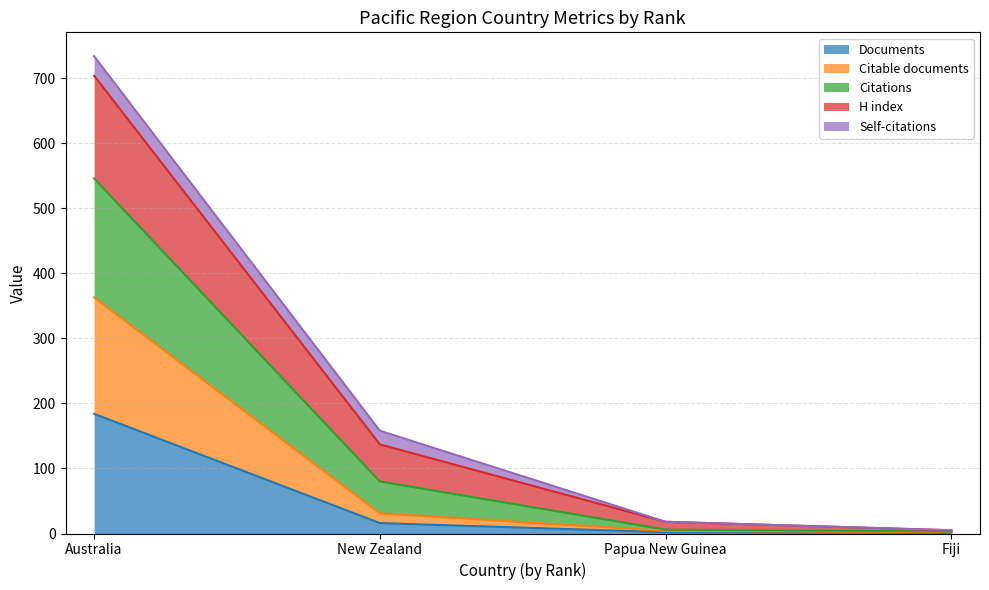

The value of Citable documents at Papua New Guinea is 4. True or false?

True